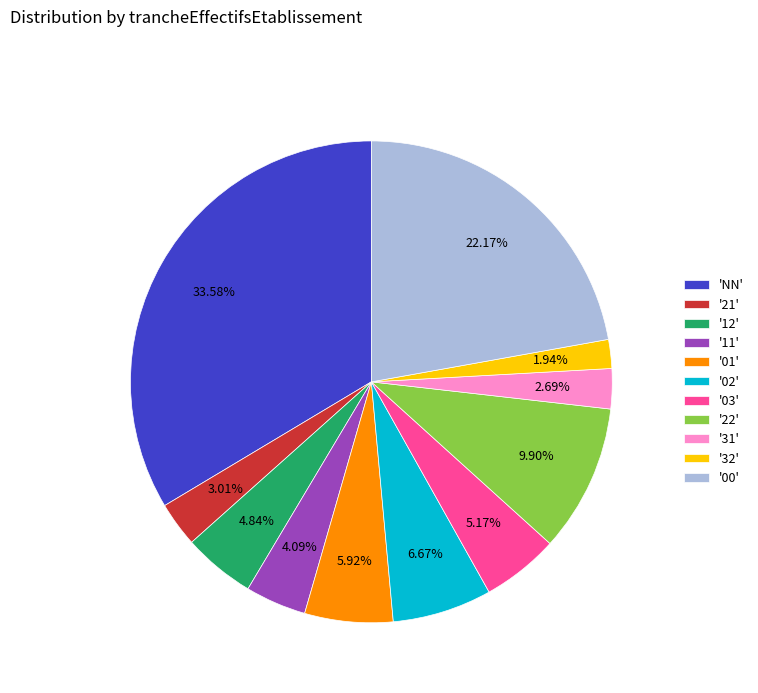

To the nearest percent, what is the average slice percentage?

9%